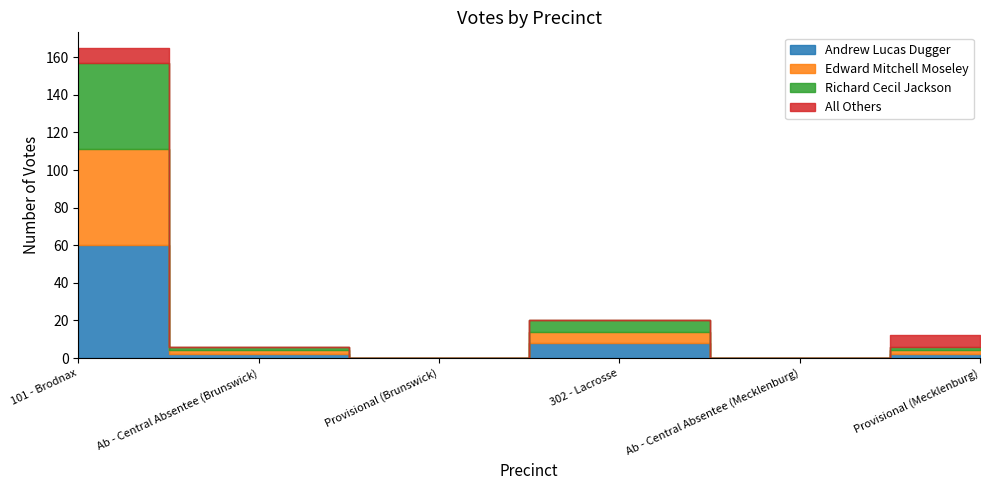

What is the total value across all series at 302 - Lacrosse?

20